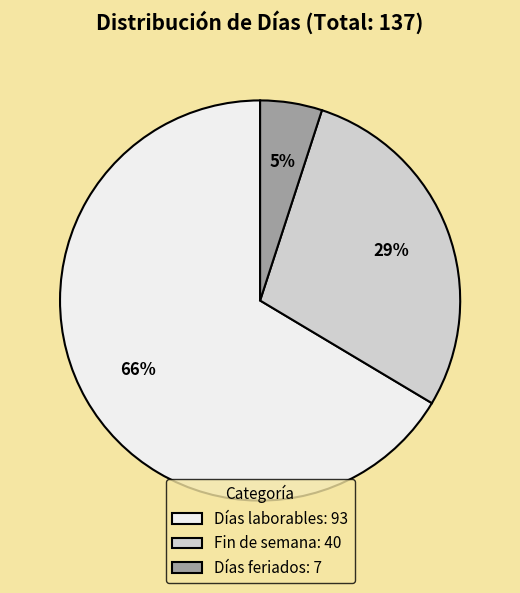

True or false: Días laborables accounts for 66% of the total.

True